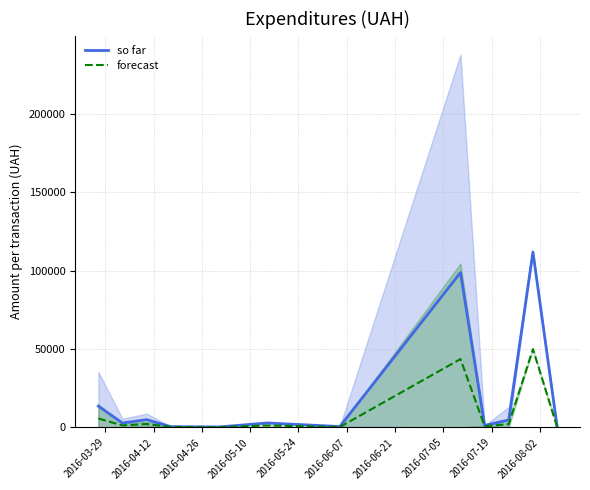

Is this an area chart (filled region under the line)?

No